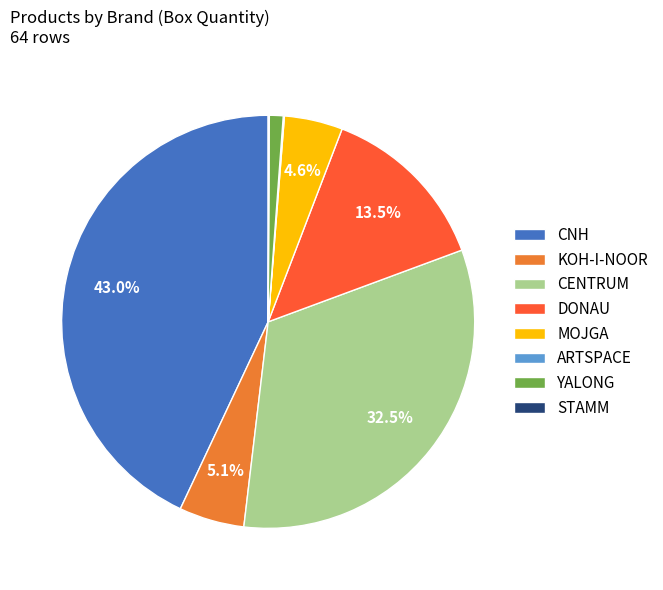

What is the largest slice in the pie chart?

CNH